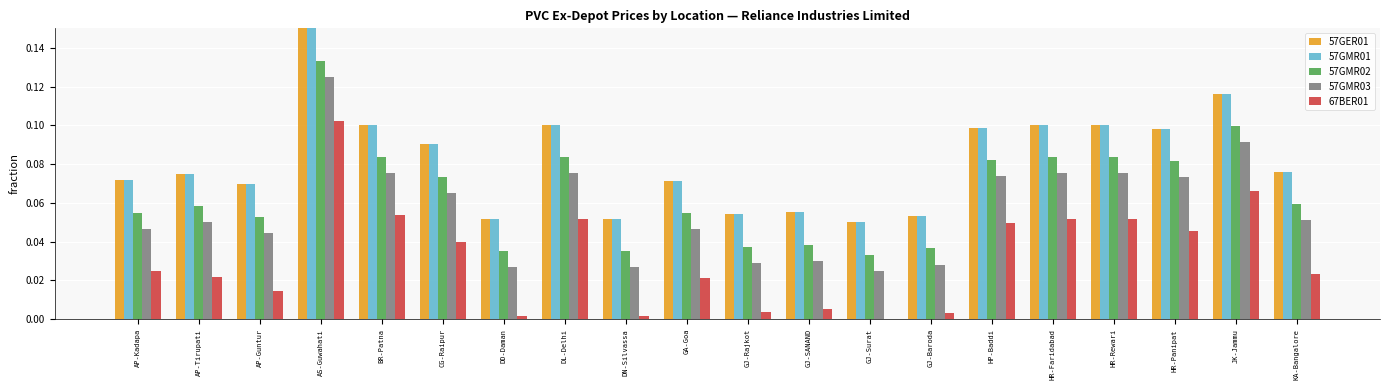

Is the value of 57GMR03 at GA-Goa greater than the value of 57GER01 at KA-Bangalore?

No